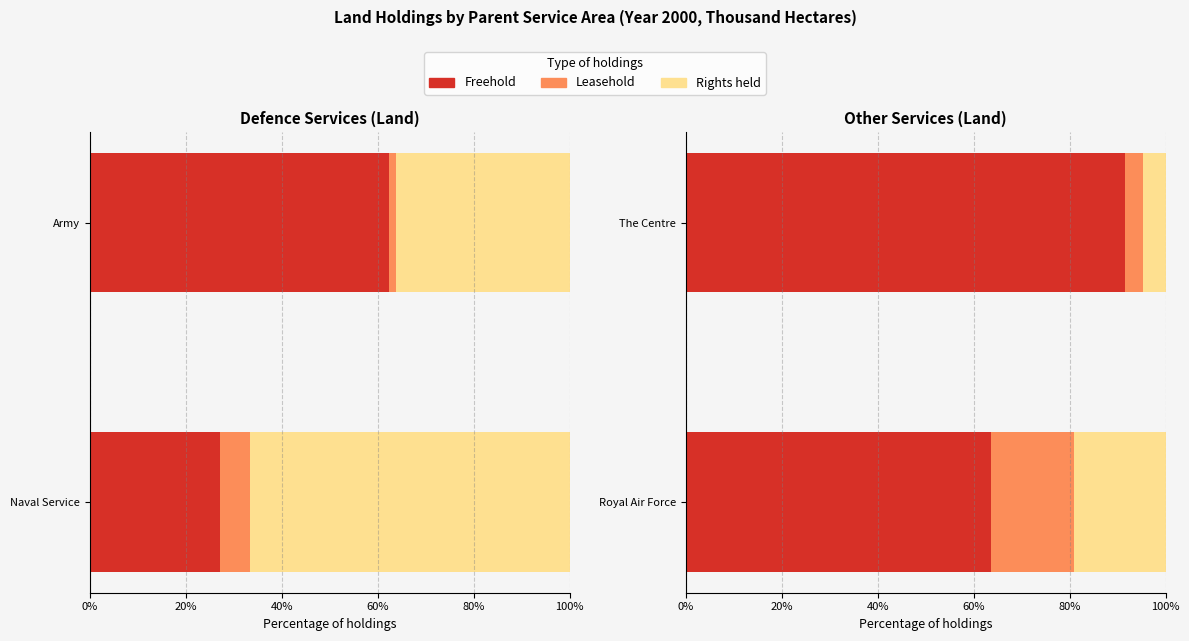

What position from the left is Royal Air Force?

1